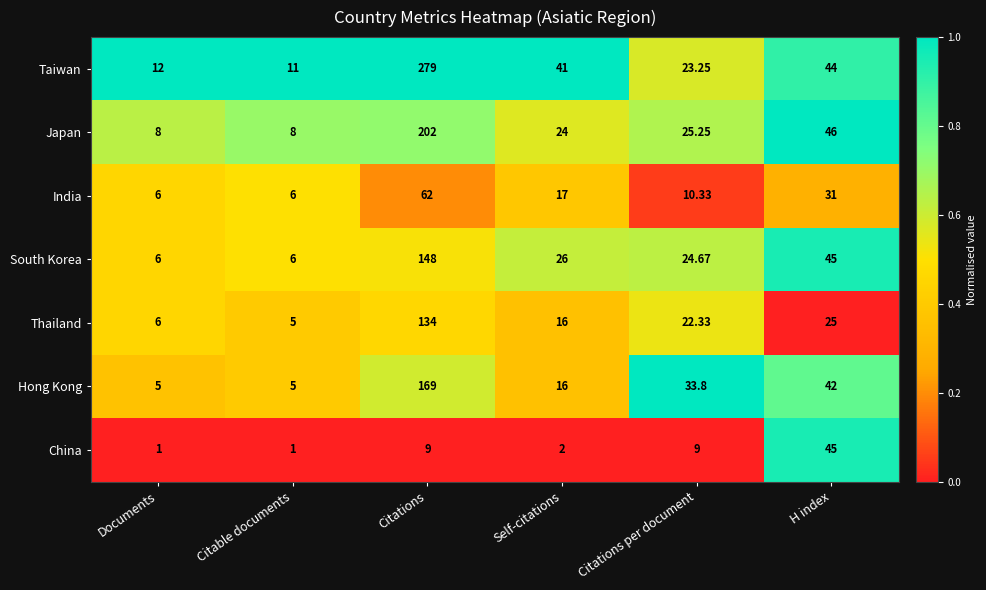

Rank the series by their maximum value, from highest to lowest.

Taiwan, Japan, Hong Kong, South Korea, Thailand, India, China